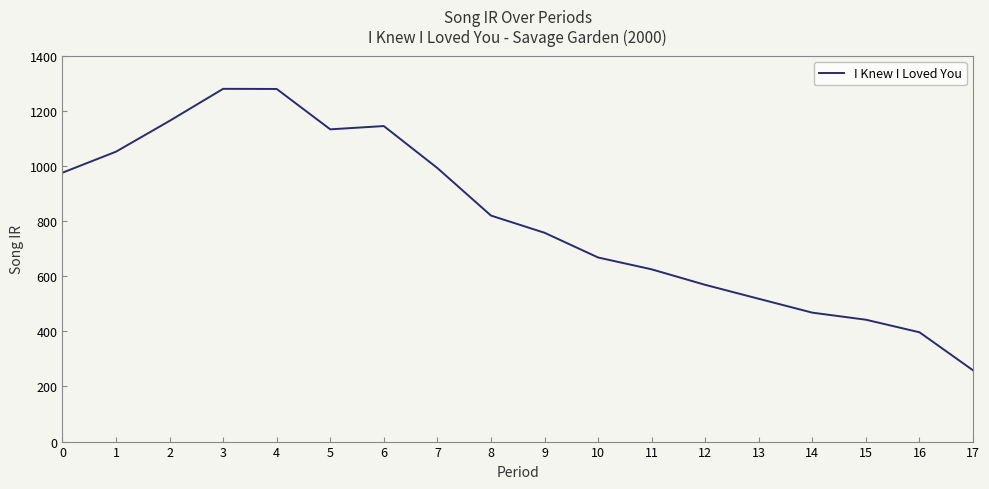

Which has a higher value, 3 or 8?

3